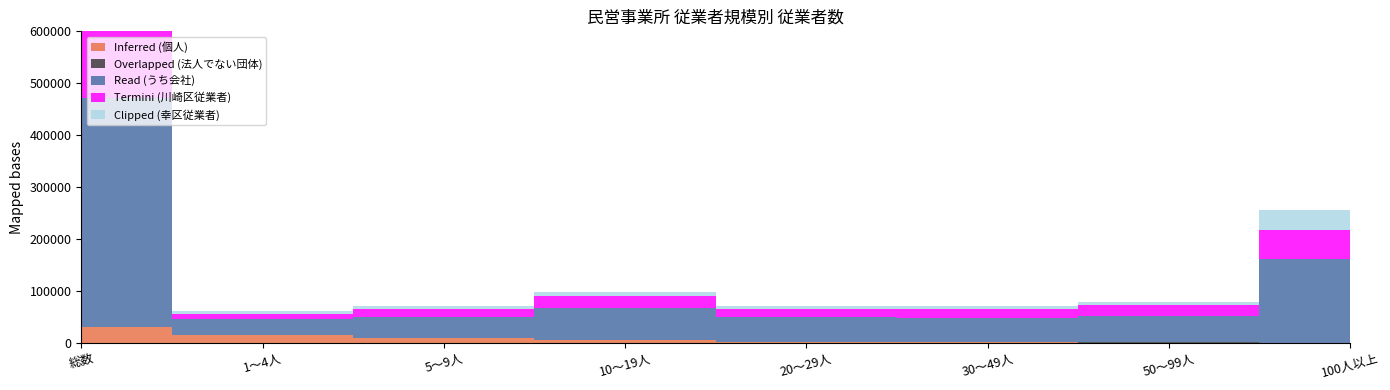

At which category does Read (うち会社) reach its first local valley?

1～4人